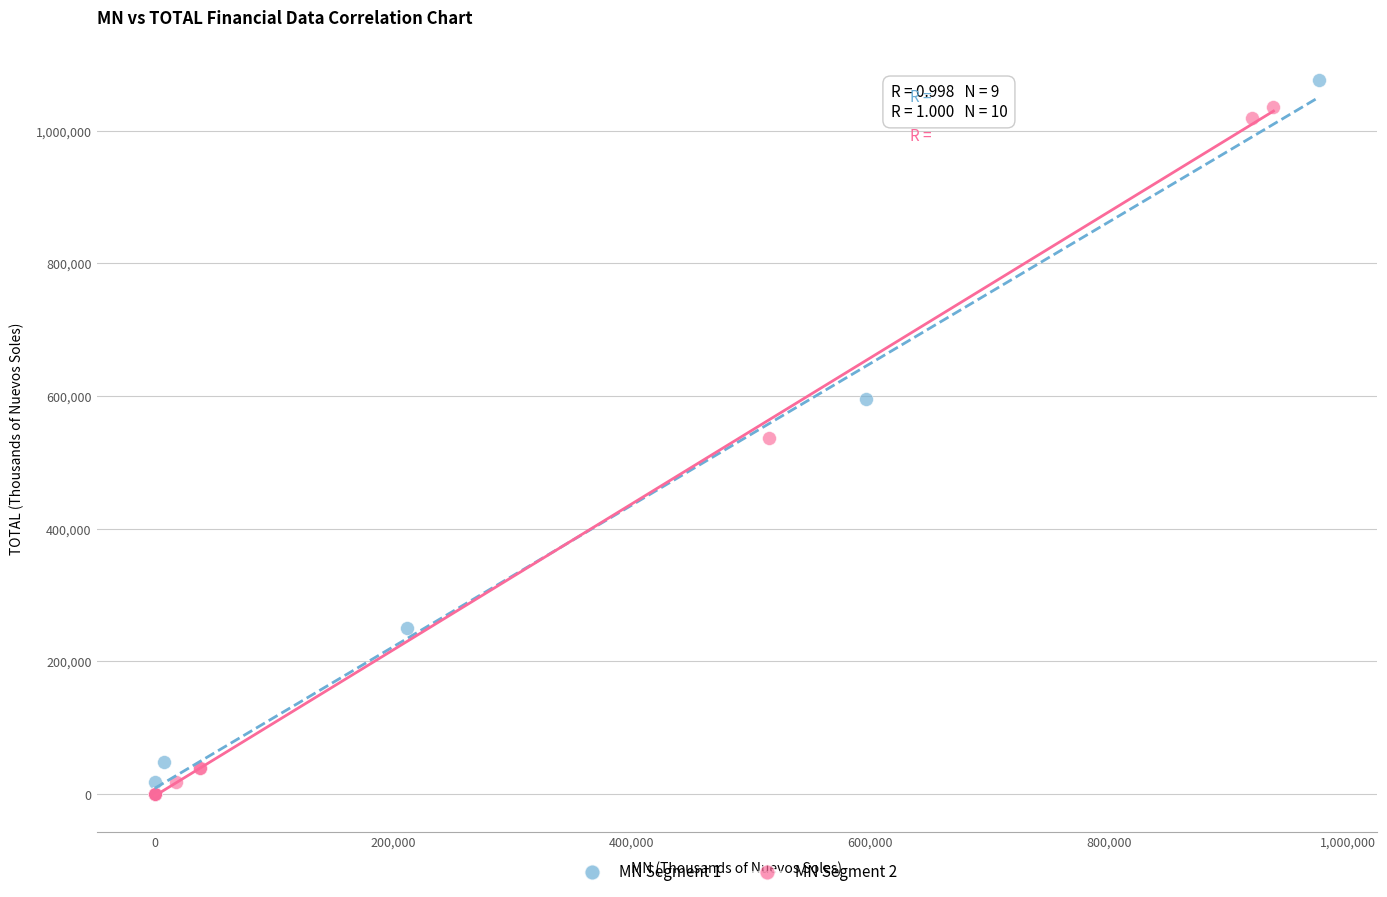

What are all the series names shown in the legend?

MN Segment 1, MN Segment 2